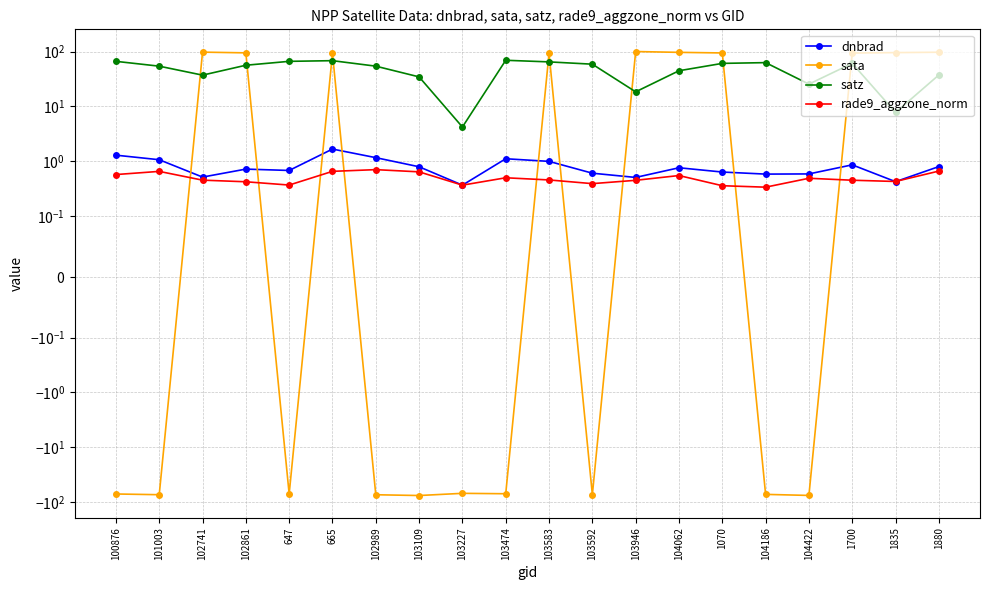

Which series has the largest total across all categories?

satz